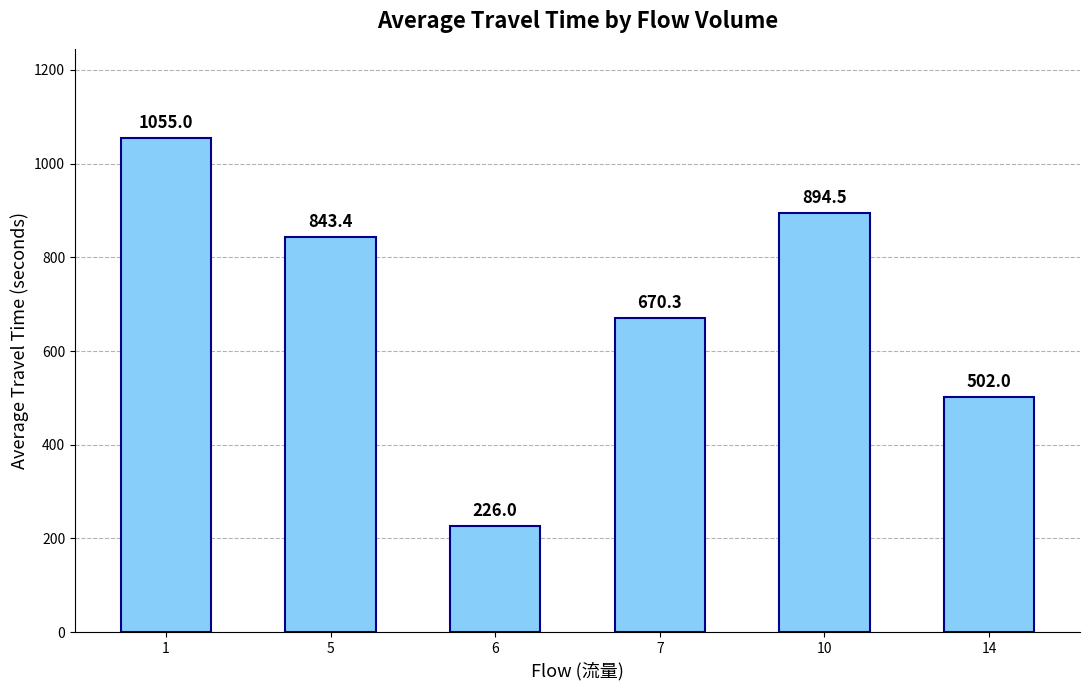

The value at 7 is 670.3. True or false?

True